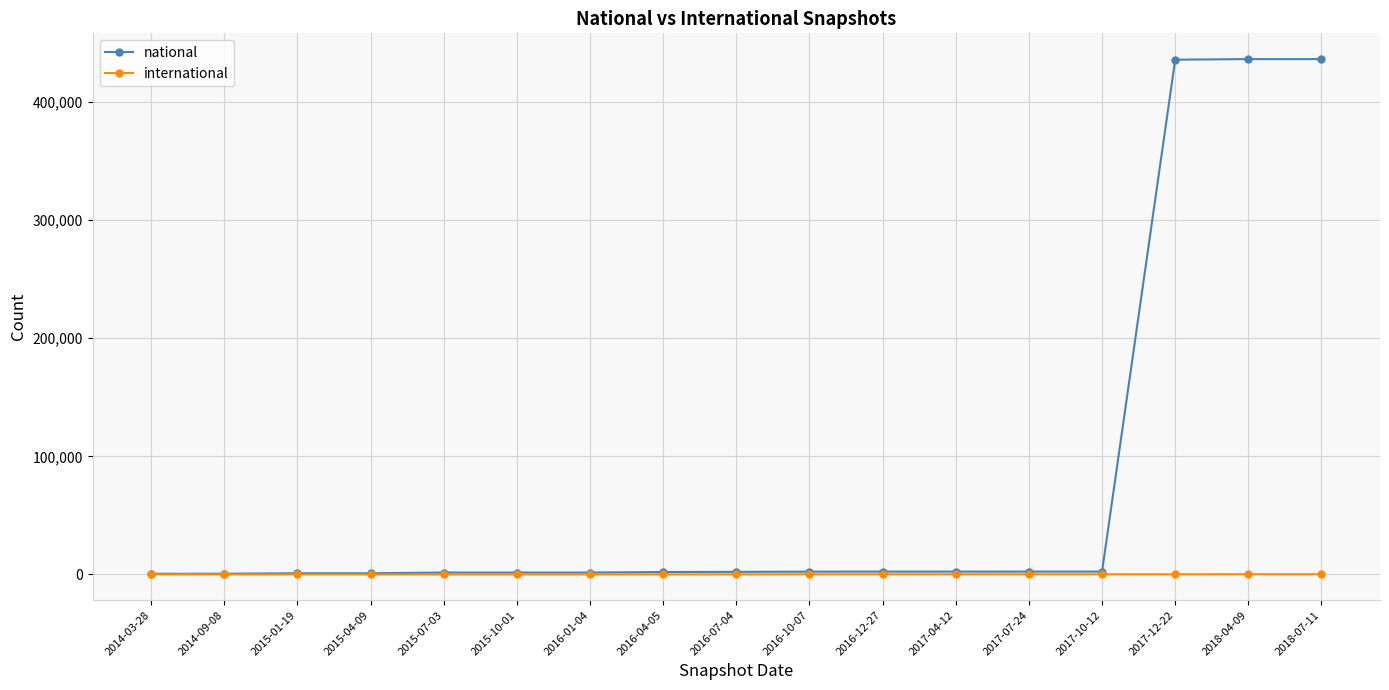

Which series has the widest spread of values?

national